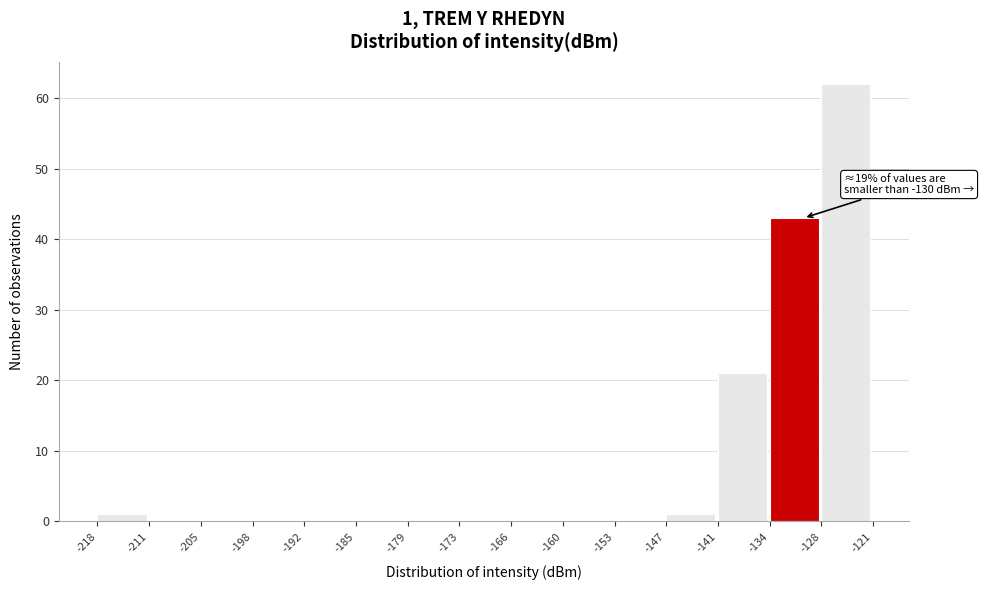

Over which range of the x-axis is the bar tallest?

-128 to -121